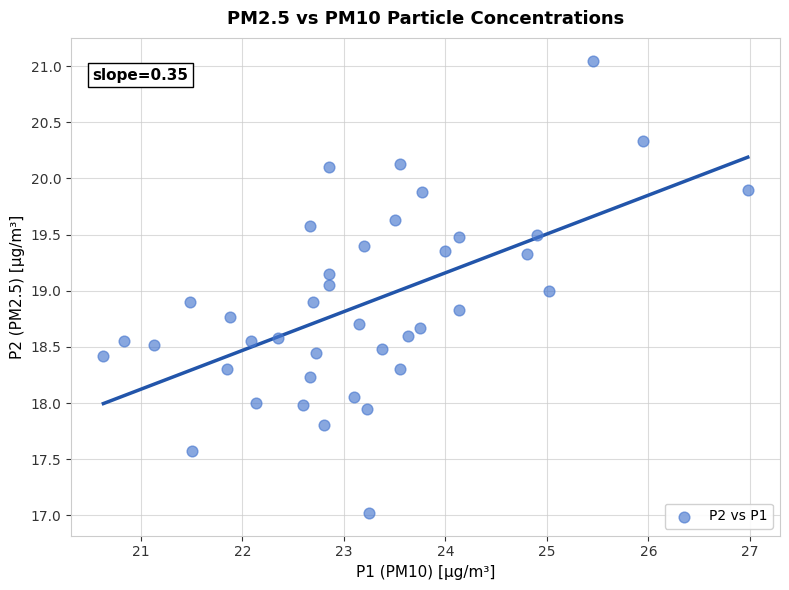

What is the range of Y values (max minus min)?

4.0